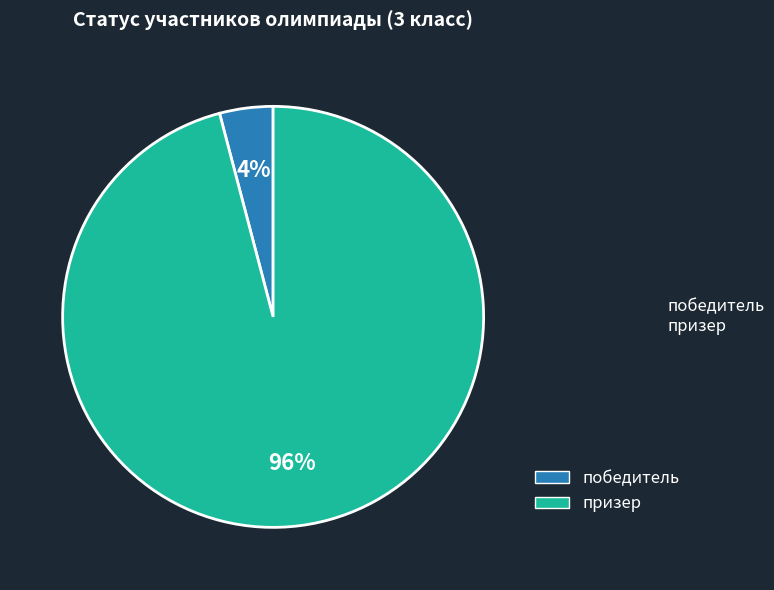

Does победитель represent more than half of the total?

No